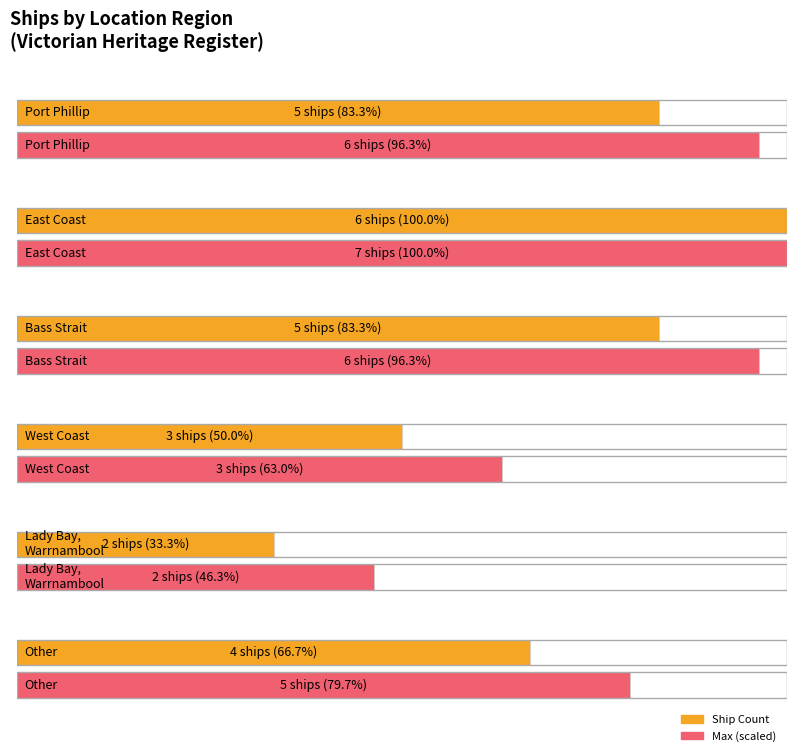

What is the average value?

4